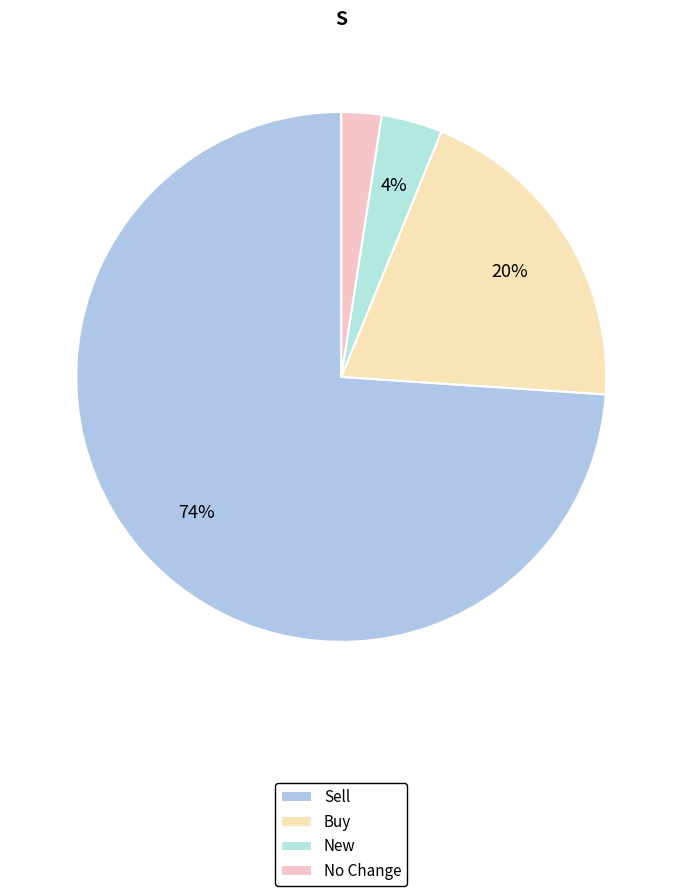

How many segments does this pie chart have?

4